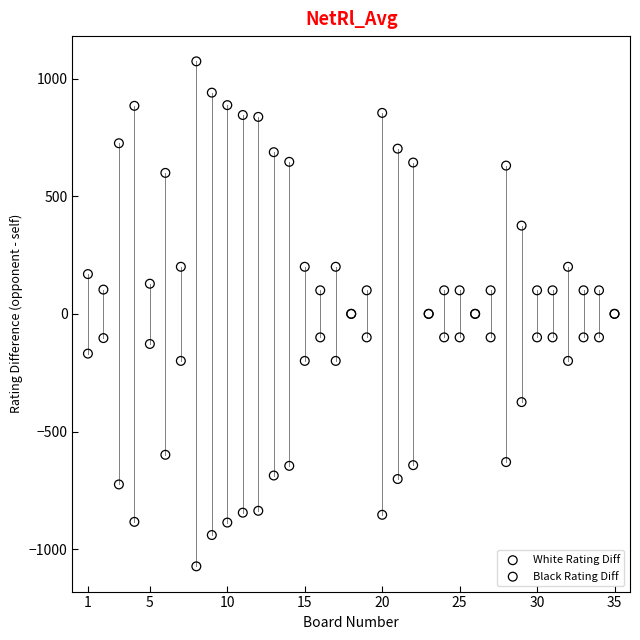

What is the X range (max minus min) for the scatter plot?

34